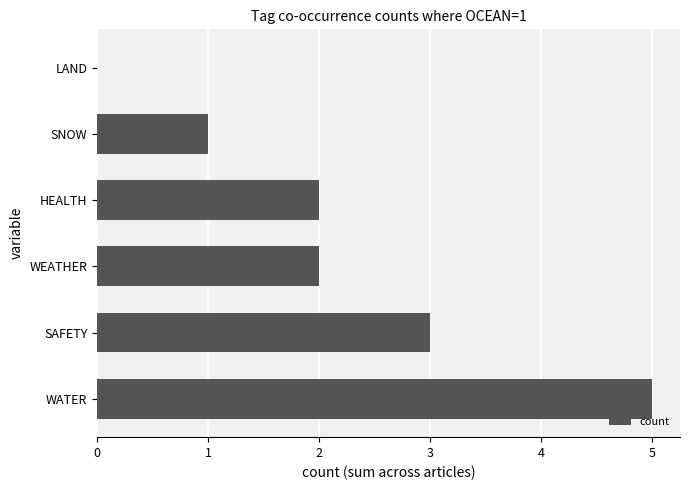

How many values are above zero?

5